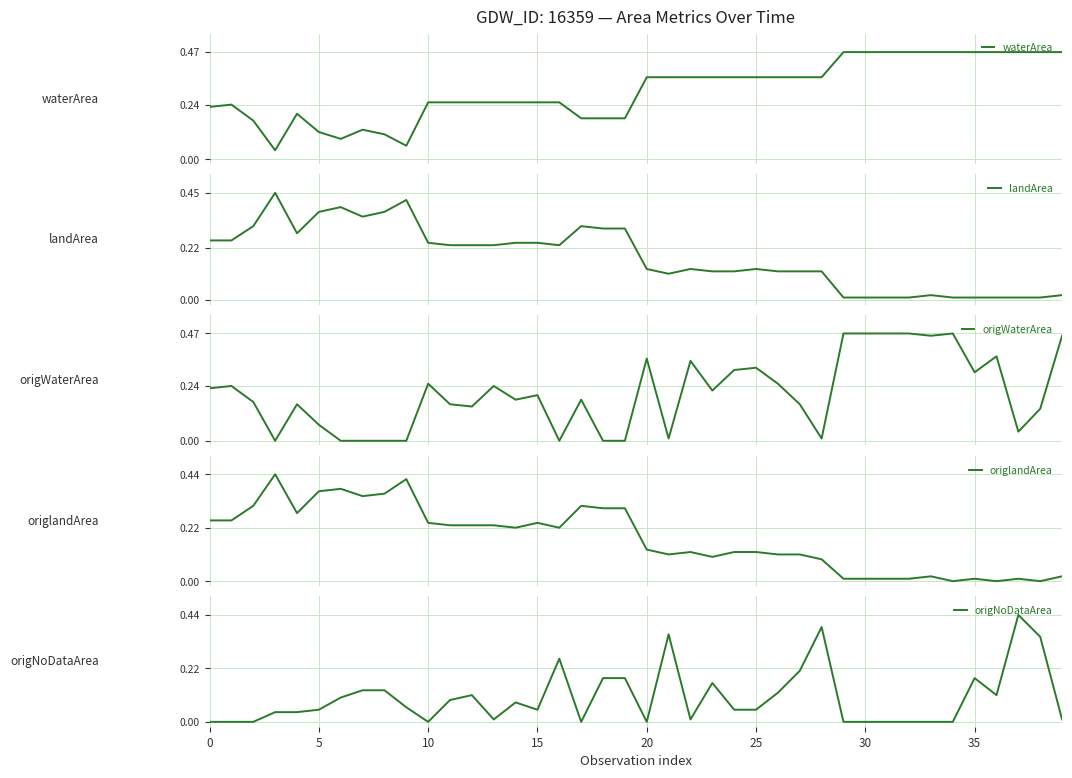

Is this an area chart (filled region under the line)?

No